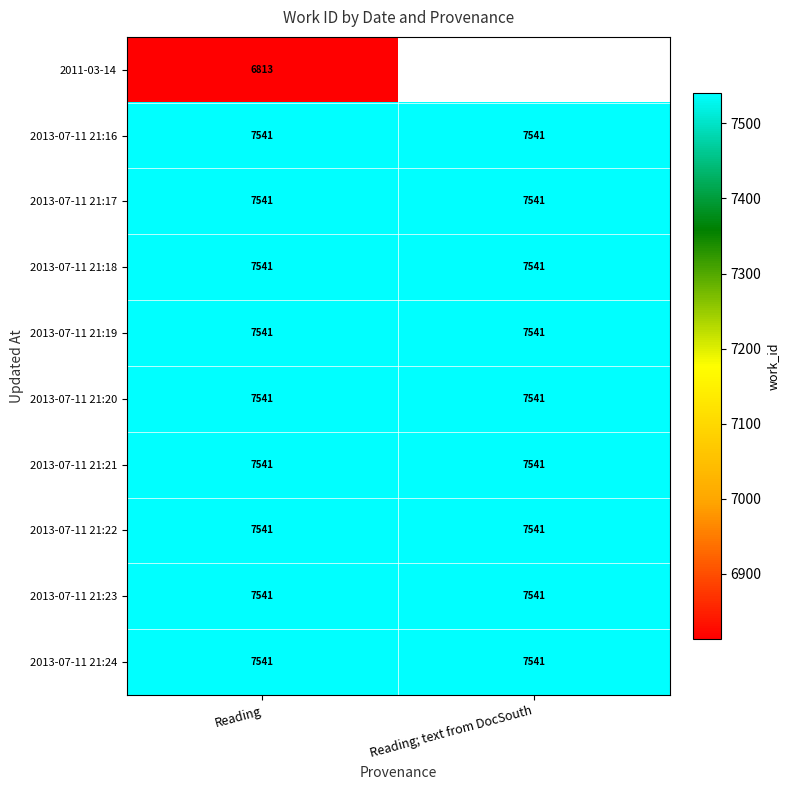

True or false: 2013-07-11 21:24 has a value of 4864 at Reading; text from DocSouth.

False